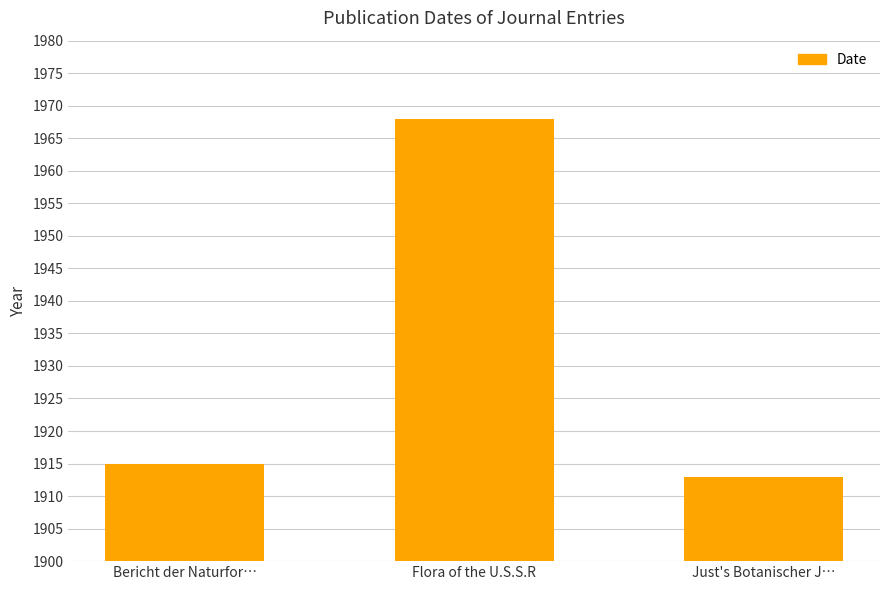

What is the minimum value shown in the chart?

1913